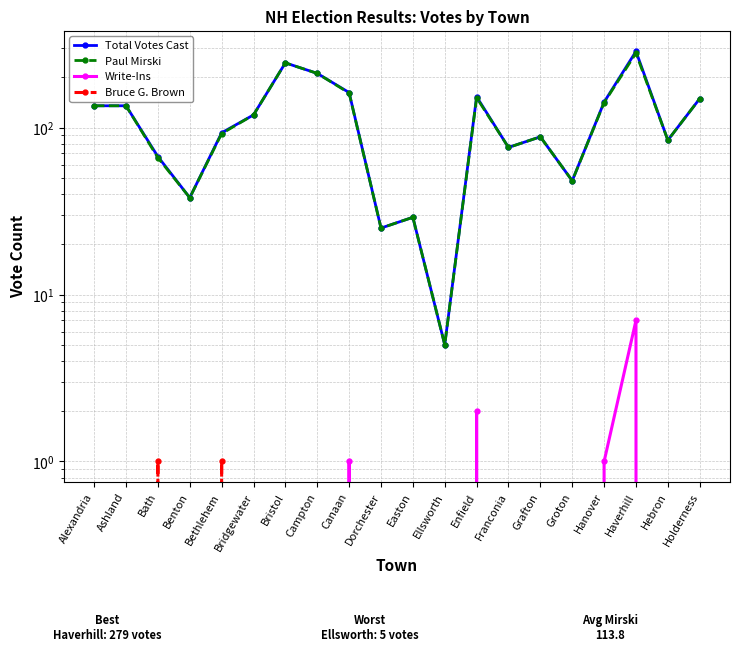

Where does the Paul Mirski series first go above 119?

Alexandria